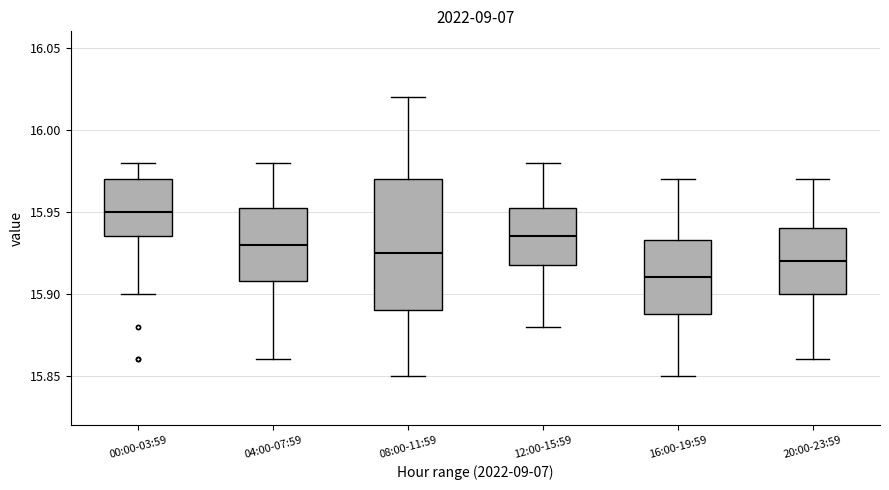

Comparing the boxes themselves (not the whiskers), which one is the tallest?

08:00-11:59